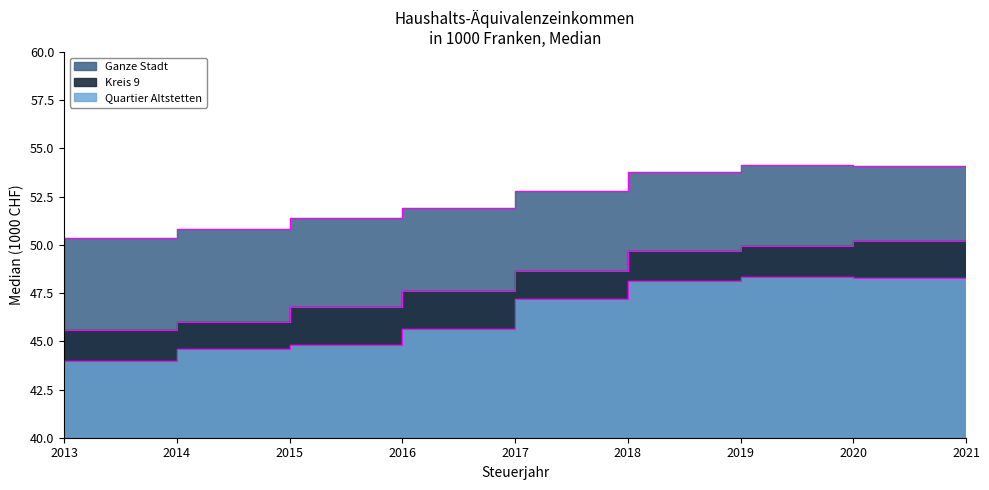

Where does the Kreis 9 series first go above 47?

2017